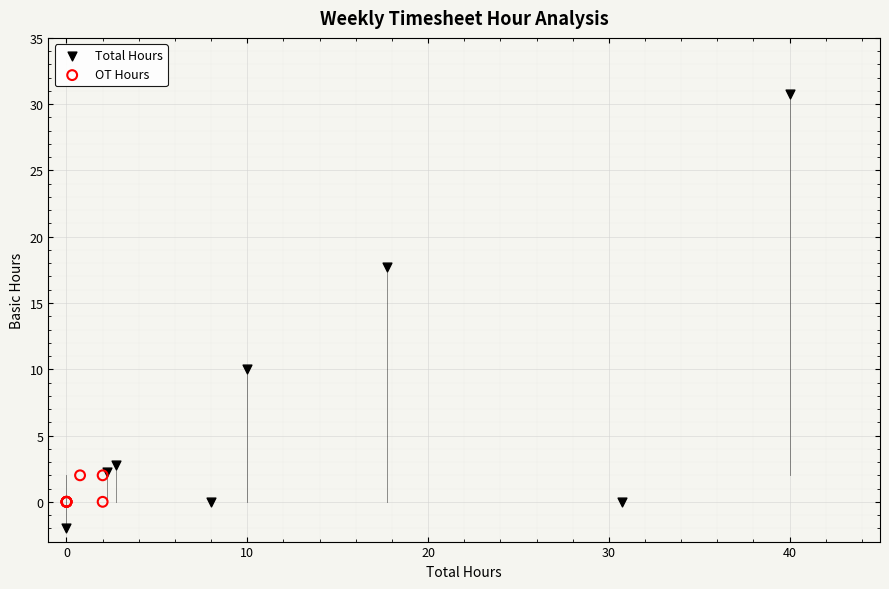

Which series reaches the minimum Y coordinate?

Total Hours